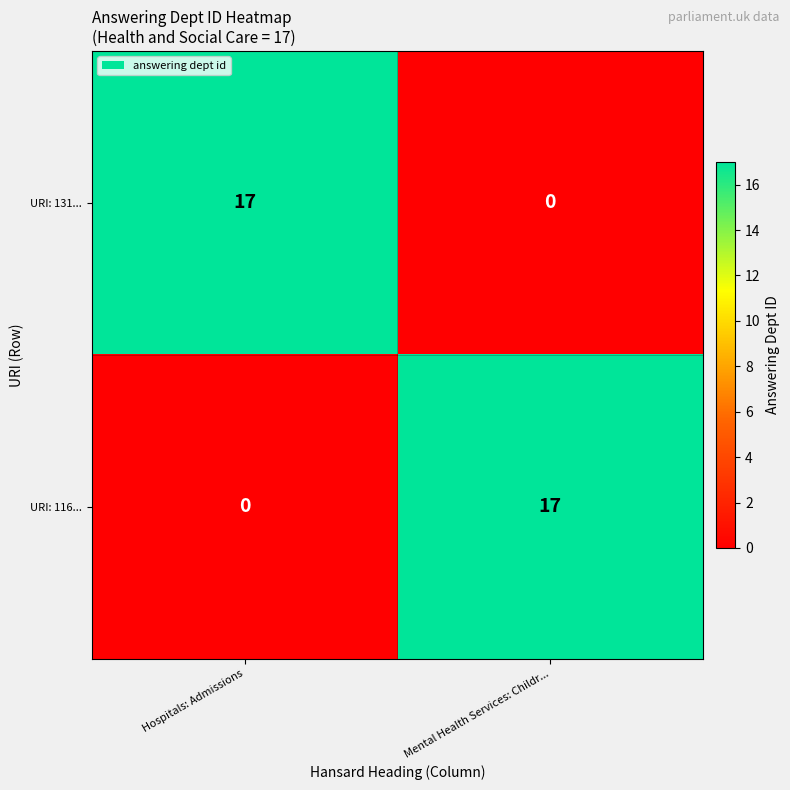

What is the maximum value for URI: 116...?

17